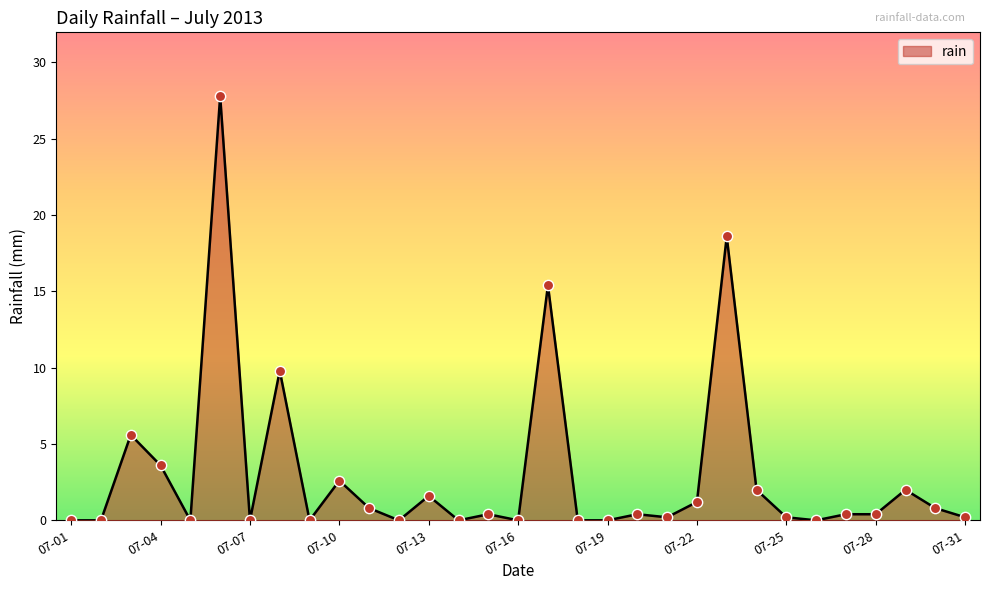

What is the difference between the maximum and minimum values?

27.8